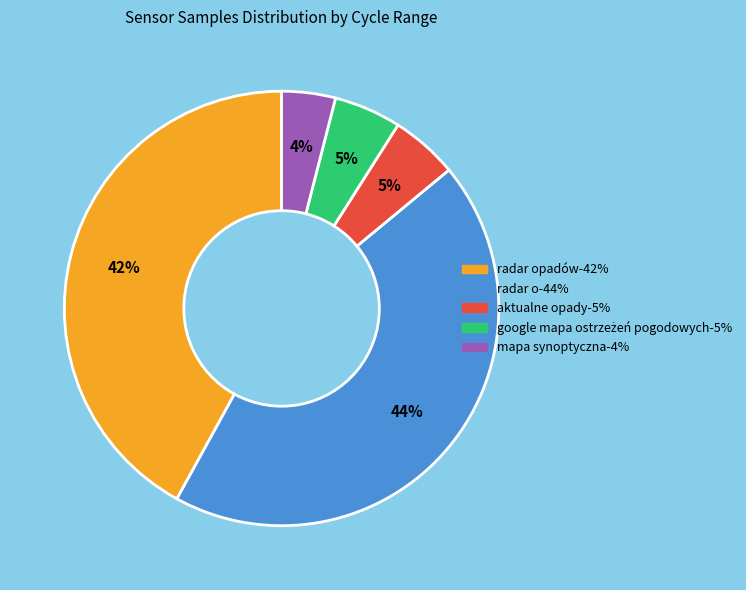

To the nearest percent, what is the difference between the largest and smallest slice percentages?

40%